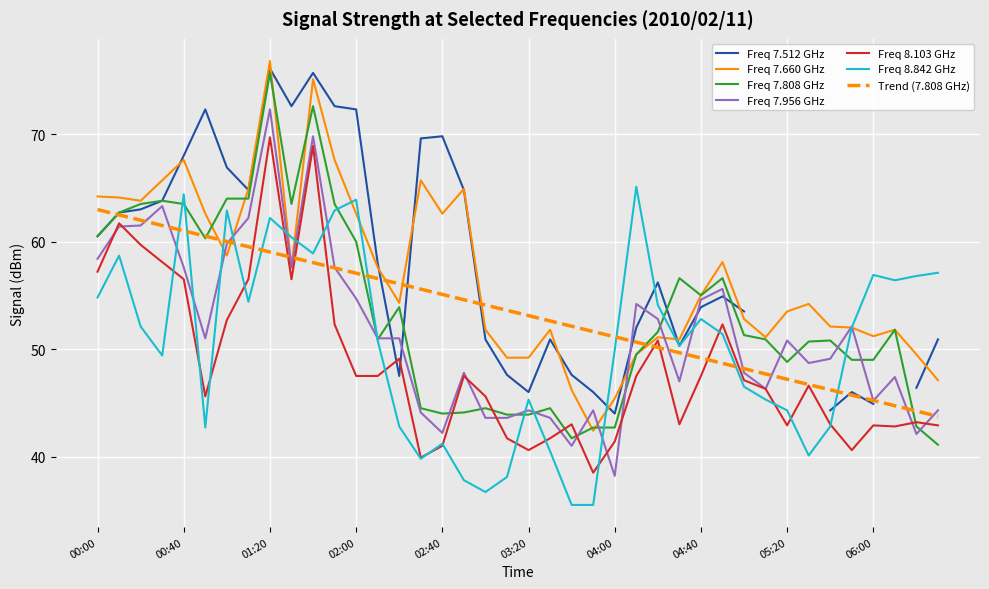

The Freq 8.103 GHz series shows 57.2 at 00:00. True or false?

True